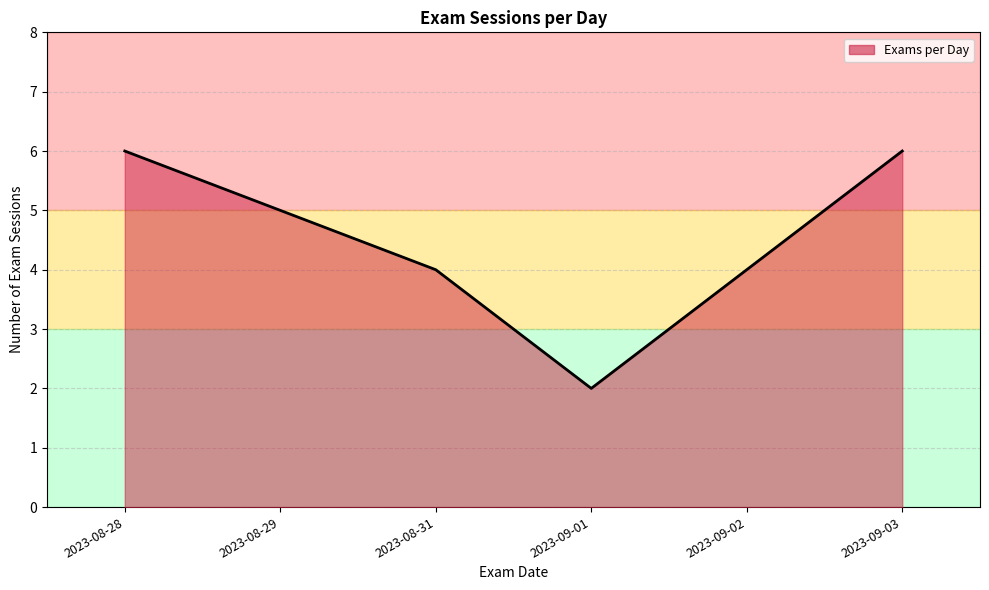

What is the smallest value displayed?

2